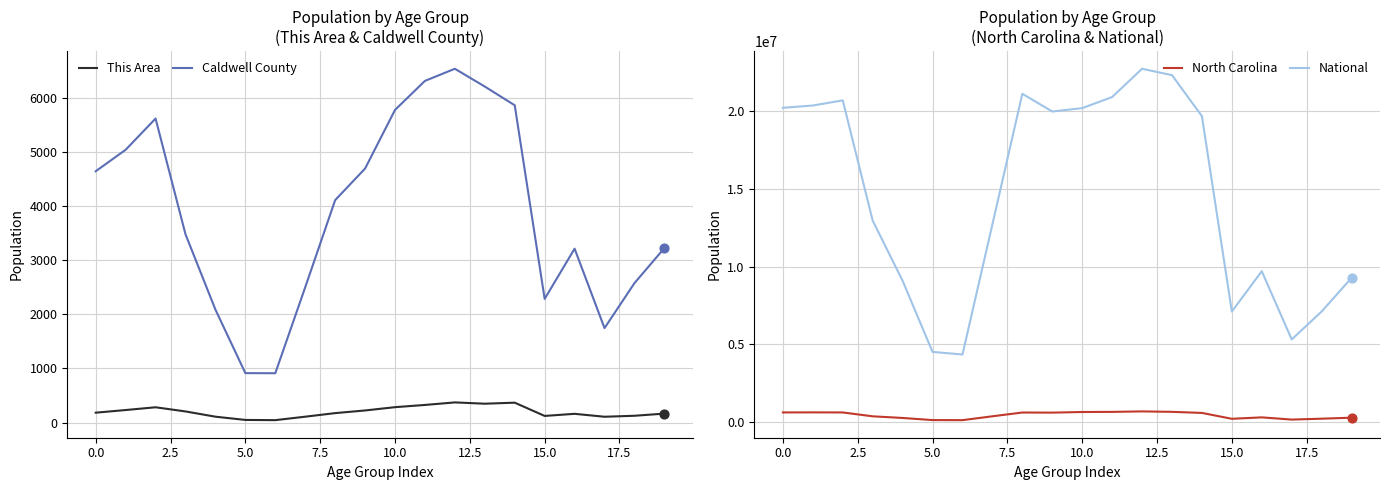

What is the total value across all series at 11?

21564913